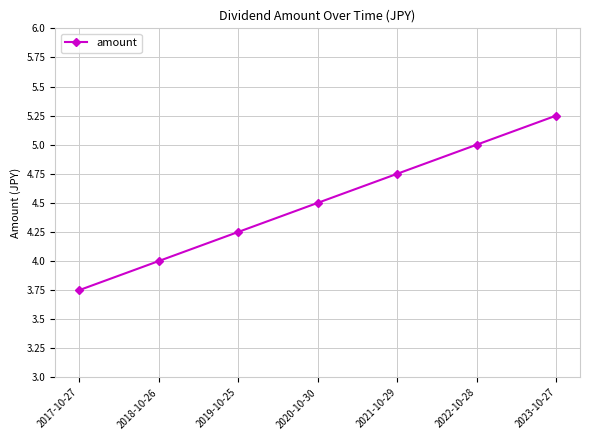

True or false: the data shows 1.3 at 2020-10-30.

False